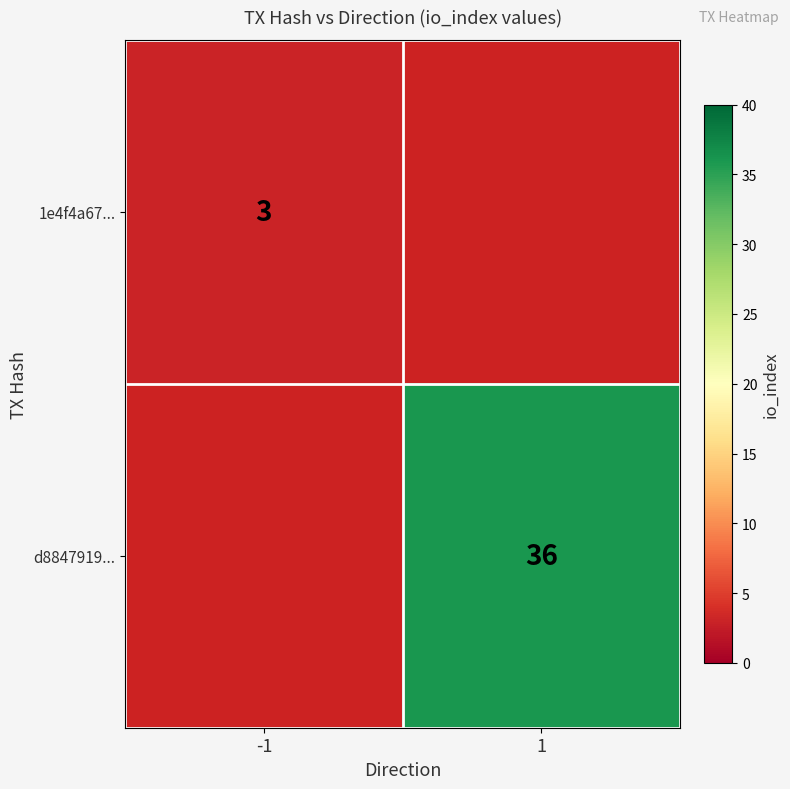

Is it true that 1e4f4a67... equals 4.0 at -1?

False